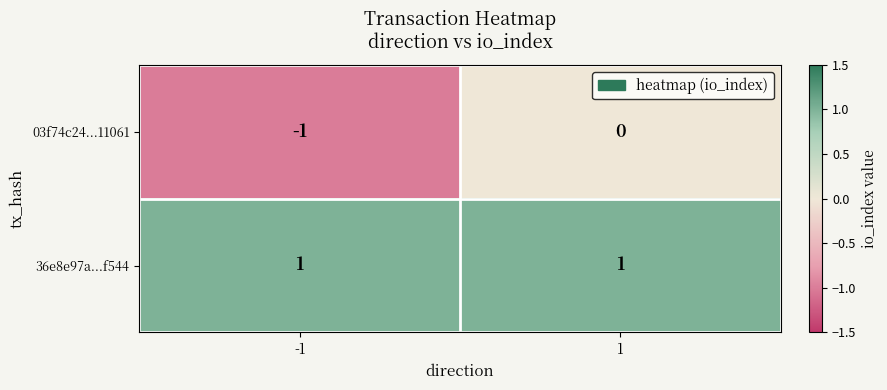

Which series has the largest total across all categories?

36e8e97a...f544